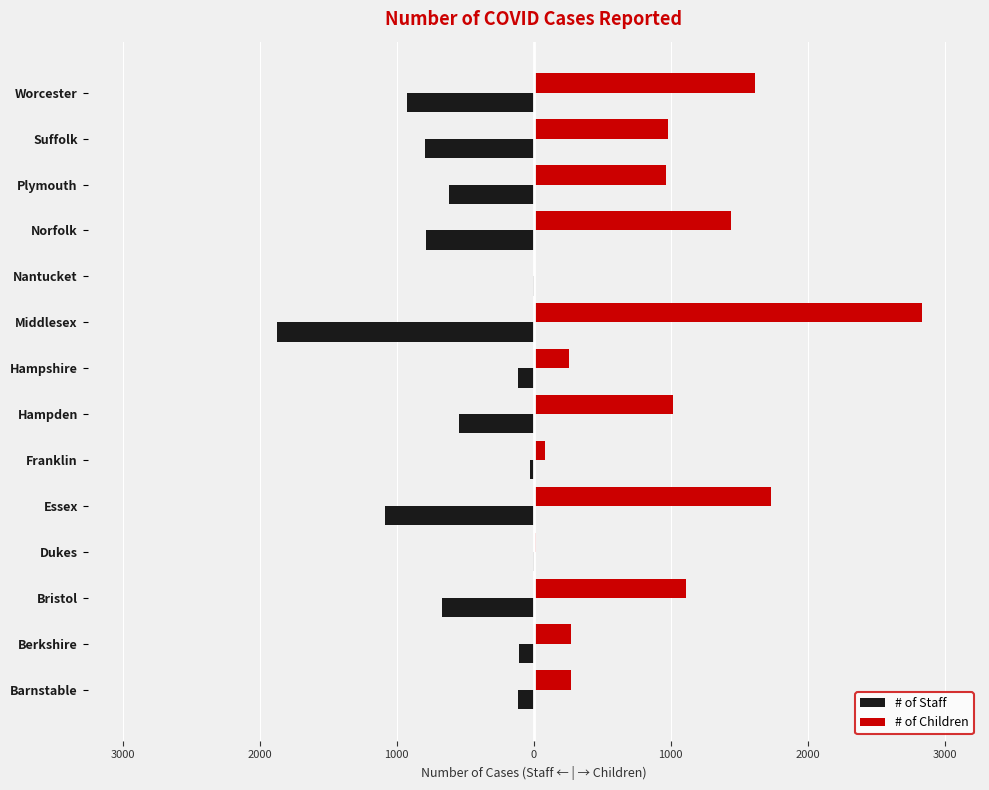

Reading left to right, list all the values displayed in this chart.

# of Staff: -117	-110	-670	-5	-1087	-28	-548	-113	-1874	-5	-787	-619	-793	-922
# of Children: 274	271	1112	13	1729	81	1017	257	2832	10	1440	965	978	1614